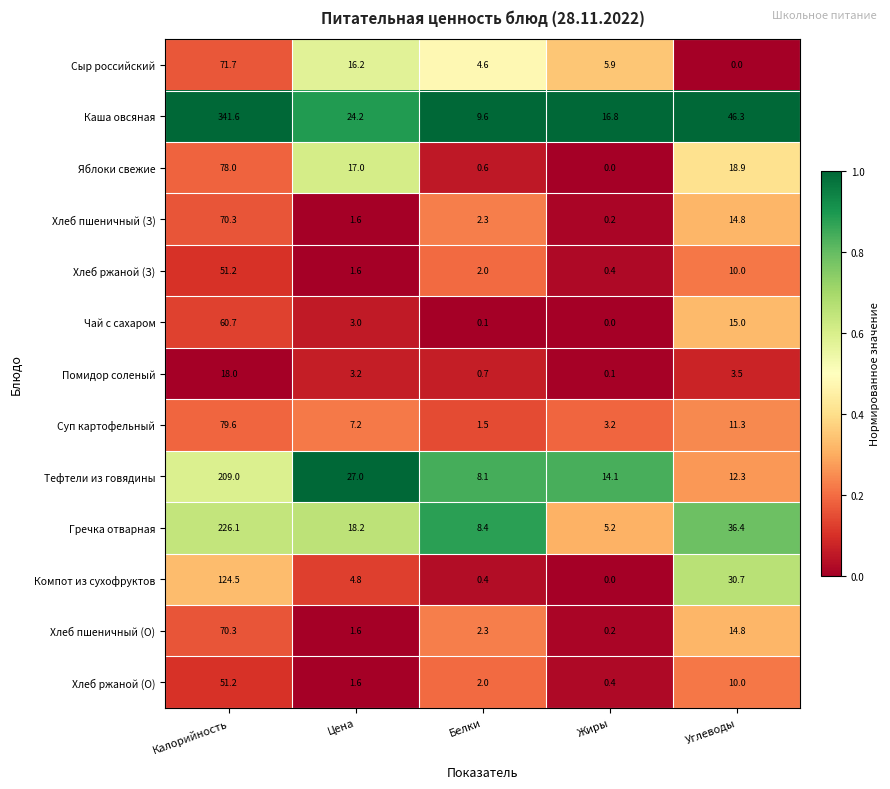

What is the difference between the second highest and second lowest values in the Яблоки свежие series?

18.3